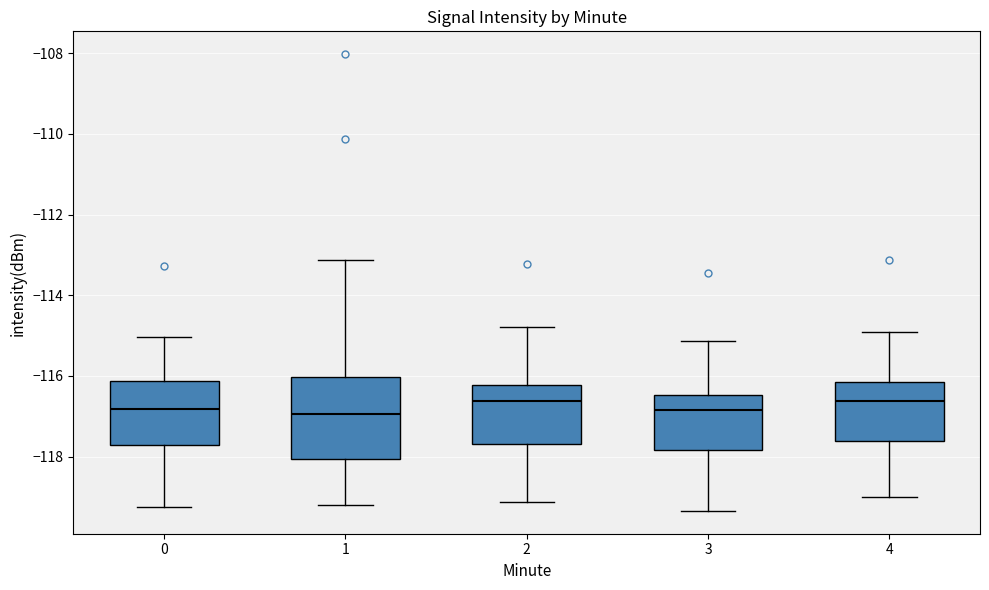

Reading left to right, read every box against the y-axis: the position of its median line, the range the box covers, and the ends of its whiskers. The values are not printed on the chart, so give them approximately, as read against the axis.

0: median -116.8, box -117.8 to -116.2, whiskers -119.2 to -115.0
1: median -117.0, box -118.0 to -116.0, whiskers -119.2 to -113.2
2: median -116.6, box -117.6 to -116.2, whiskers -119.2 to -114.8
3: median -116.8, box -117.8 to -116.4, whiskers -119.4 to -115.2
4: median -116.6, box -117.6 to -116.2, whiskers -119.0 to -115.0